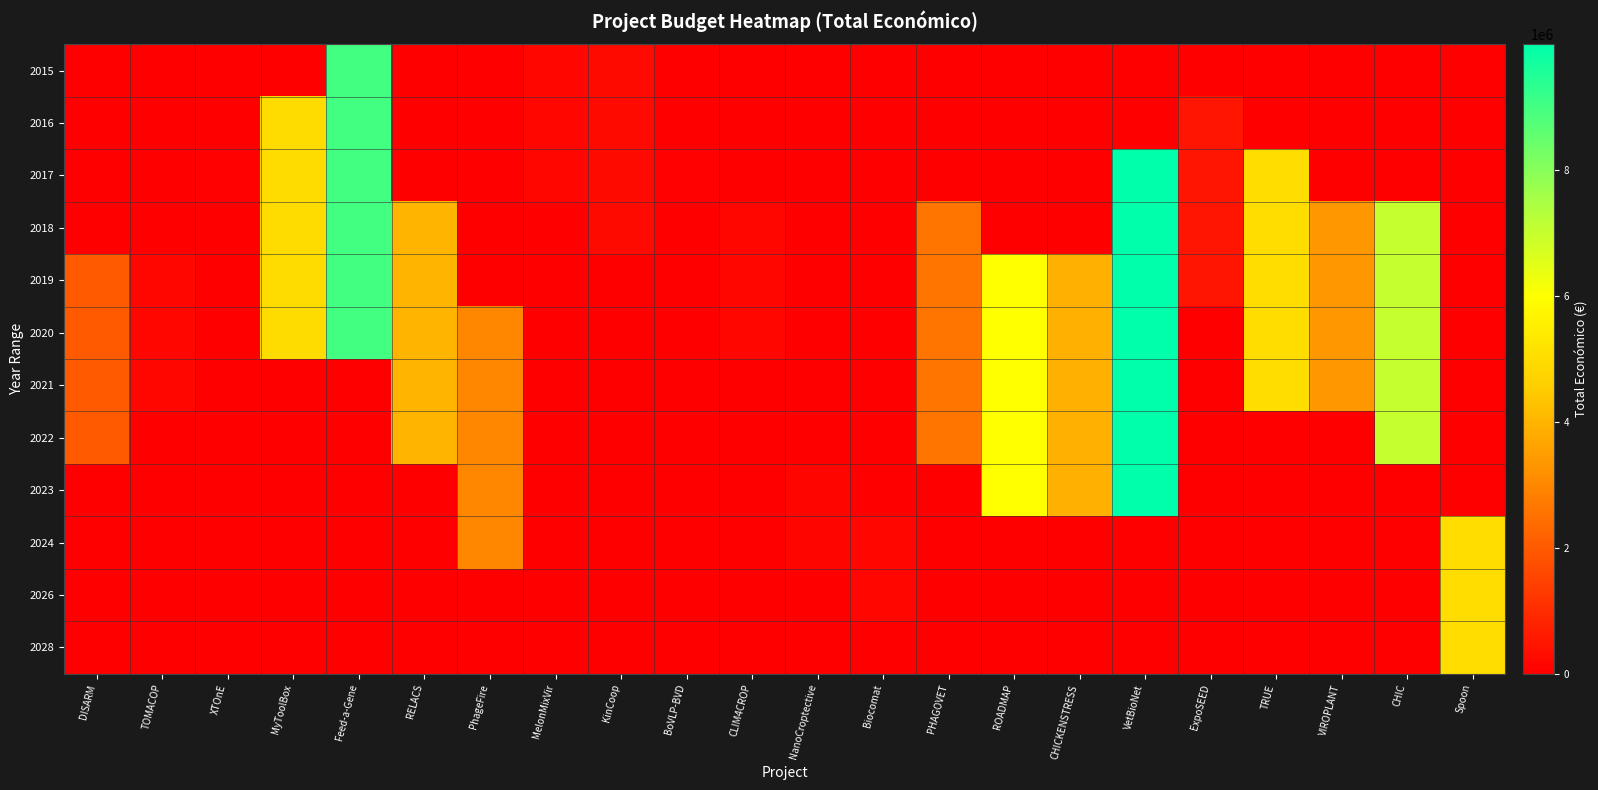

Reading left to right, what are all the values shown in this chart?

2015: DISARM=0	TOMACOP=0	XTOnE=0	MyToolBox=0	Feed-a-Gene=8999544	RELACS=0	PhageFire=0	MelonMixVir=170121	KinCoop=272480	BoVLP-BVD=0	CLIM4CROP=0	NanoCroptective=0	Biocomat=0	PHAGOVET=0	ROADMAP=0	CHICKENSTRESS=0	VetBioNet=0	ExpoSEED=0	TRUE=0	VIROPLANT=0	CHIC=0	Spoon=0
2016: DISARM=0	TOMACOP=0	XTOnE=0	MyToolBox=4997660	Feed-a-Gene=8999544	RELACS=0	PhageFire=0	MelonMixVir=170121	KinCoop=272480	BoVLP-BVD=0	CLIM4CROP=0	NanoCroptective=0	Biocomat=0	PHAGOVET=0	ROADMAP=0	CHICKENSTRESS=0	VetBioNet=0	ExpoSEED=486000	TRUE=0	VIROPLANT=0	CHIC=0	Spoon=0
2017: DISARM=0	TOMACOP=0	XTOnE=50000	MyToolBox=4997660	Feed-a-Gene=8999544	RELACS=0	PhageFire=0	MelonMixVir=170121	KinCoop=272480	BoVLP-BVD=50000	CLIM4CROP=0	NanoCroptective=0	Biocomat=0	PHAGOVET=0	ROADMAP=0	CHICKENSTRESS=0	VetBioNet=9999140	ExpoSEED=486000	TRUE=4999927	VIROPLANT=0	CHIC=0	Spoon=0
2018: DISARM=0	TOMACOP=0	XTOnE=0	MyToolBox=4997660	Feed-a-Gene=8999544	RELACS=3999674	PhageFire=0	MelonMixVir=0	KinCoop=272480	BoVLP-BVD=0	CLIM4CROP=170121	NanoCroptective=0	Biocomat=0	PHAGOVET=2611208	ROADMAP=0	CHICKENSTRESS=0	VetBioNet=9999140	ExpoSEED=486000	TRUE=4999927	VIROPLANT=3331580	CHIC=6999596	Spoon=0
2019: DISARM=1999580	TOMACOP=170121	XTOnE=0	MyToolBox=4997660	Feed-a-Gene=8999544	RELACS=3999674	PhageFire=0	MelonMixVir=0	KinCoop=0	BoVLP-BVD=0	CLIM4CROP=170121	NanoCroptective=0	Biocomat=0	PHAGOVET=2611208	ROADMAP=5999753	CHICKENSTRESS=3873244	VetBioNet=9999140	ExpoSEED=486000	TRUE=4999927	VIROPLANT=3331580	CHIC=6999596	Spoon=0
2020: DISARM=1999580	TOMACOP=170121	XTOnE=0	MyToolBox=4997660	Feed-a-Gene=8999544	RELACS=3999674	PhageFire=2969642	MelonMixVir=0	KinCoop=0	BoVLP-BVD=0	CLIM4CROP=170121	NanoCroptective=0	Biocomat=0	PHAGOVET=2611208	ROADMAP=5999753	CHICKENSTRESS=3873244	VetBioNet=9999140	ExpoSEED=0	TRUE=4999927	VIROPLANT=3331580	CHIC=6999596	Spoon=0
2021: DISARM=1999580	TOMACOP=170121	XTOnE=0	MyToolBox=0	Feed-a-Gene=0	RELACS=3999674	PhageFire=2969642	MelonMixVir=0	KinCoop=0	BoVLP-BVD=0	CLIM4CROP=0	NanoCroptective=0	Biocomat=0	PHAGOVET=2611208	ROADMAP=5999753	CHICKENSTRESS=3873244	VetBioNet=9999140	ExpoSEED=0	TRUE=4999927	VIROPLANT=3331580	CHIC=6999596	Spoon=0
2022: DISARM=1999580	TOMACOP=0	XTOnE=0	MyToolBox=0	Feed-a-Gene=0	RELACS=3999674	PhageFire=2969642	MelonMixVir=0	KinCoop=0	BoVLP-BVD=0	CLIM4CROP=0	NanoCroptective=0	Biocomat=0	PHAGOVET=2611208	ROADMAP=5999753	CHICKENSTRESS=3873244	VetBioNet=9999140	ExpoSEED=0	TRUE=0	VIROPLANT=0	CHIC=6999596	Spoon=0
2023: DISARM=0	TOMACOP=0	XTOnE=0	MyToolBox=0	Feed-a-Gene=0	RELACS=0	PhageFire=2969642	MelonMixVir=0	KinCoop=0	BoVLP-BVD=0	CLIM4CROP=0	NanoCroptective=150000	Biocomat=0	PHAGOVET=0	ROADMAP=5999753	CHICKENSTRESS=3873244	VetBioNet=9999140	ExpoSEED=0	TRUE=0	VIROPLANT=0	CHIC=0	Spoon=0
2024: DISARM=0	TOMACOP=0	XTOnE=0	MyToolBox=0	Feed-a-Gene=0	RELACS=0	PhageFire=2969642	MelonMixVir=0	KinCoop=0	BoVLP-BVD=0	CLIM4CROP=0	NanoCroptective=150000	Biocomat=181152	PHAGOVET=0	ROADMAP=0	CHICKENSTRESS=0	VetBioNet=0	ExpoSEED=0	TRUE=0	VIROPLANT=0	CHIC=0	Spoon=5022917
2026: DISARM=0	TOMACOP=0	XTOnE=0	MyToolBox=0	Feed-a-Gene=0	RELACS=0	PhageFire=0	MelonMixVir=0	KinCoop=0	BoVLP-BVD=0	CLIM4CROP=0	NanoCroptective=0	Biocomat=181152	PHAGOVET=0	ROADMAP=0	CHICKENSTRESS=0	VetBioNet=0	ExpoSEED=0	TRUE=0	VIROPLANT=0	CHIC=0	Spoon=5022917
2028: DISARM=0	TOMACOP=0	XTOnE=0	MyToolBox=0	Feed-a-Gene=0	RELACS=0	PhageFire=0	MelonMixVir=0	KinCoop=0	BoVLP-BVD=0	CLIM4CROP=0	NanoCroptective=0	Biocomat=0	PHAGOVET=0	ROADMAP=0	CHICKENSTRESS=0	VetBioNet=0	ExpoSEED=0	TRUE=0	VIROPLANT=0	CHIC=0	Spoon=5022917